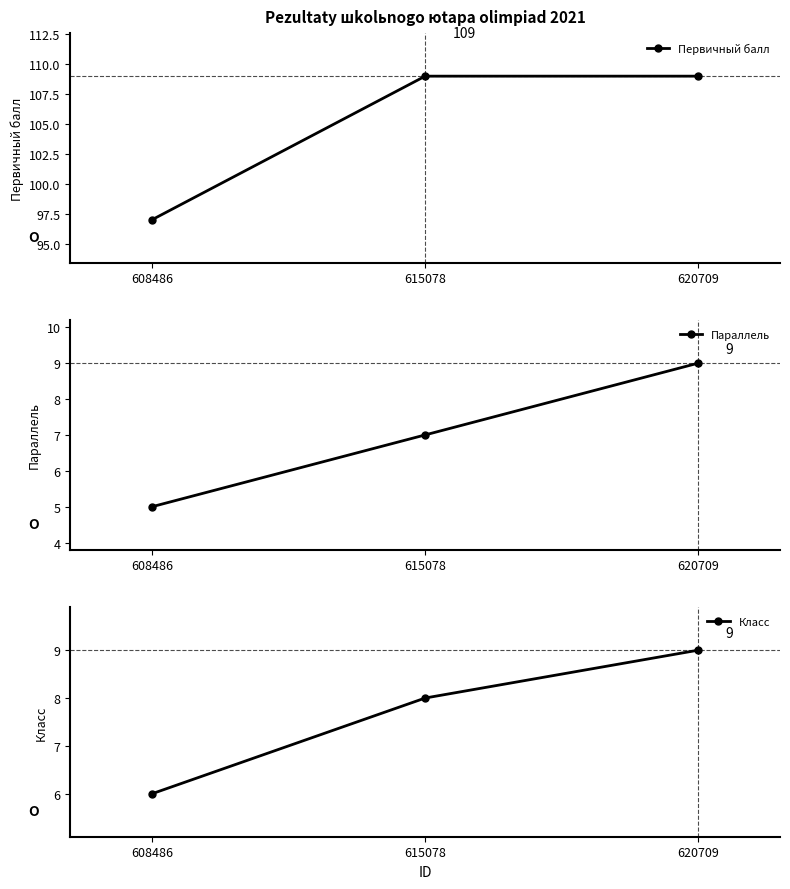

Rank the series at 620709 from highest to lowest value.

Первичный балл, Параллель, Класс